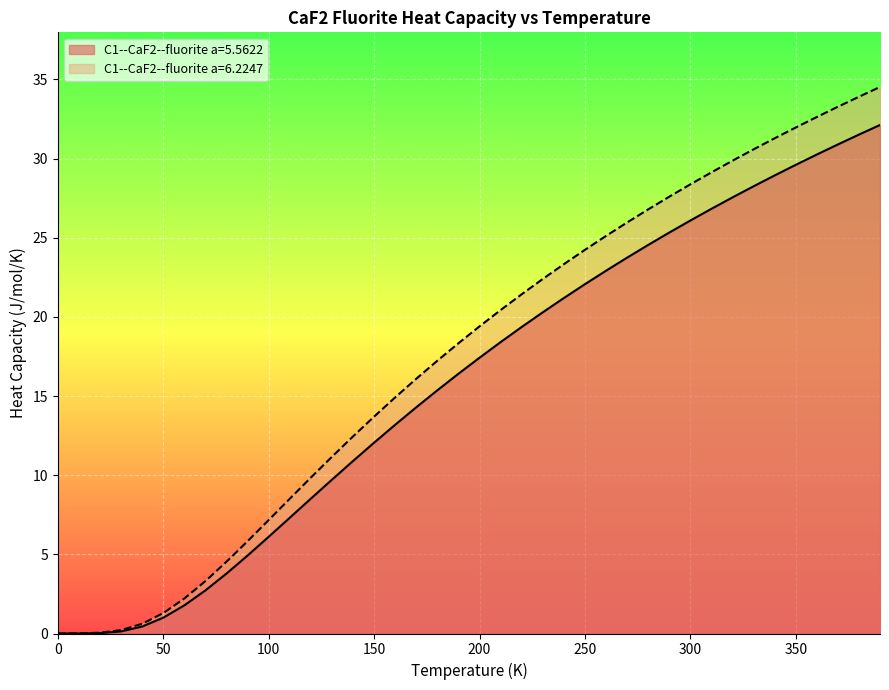

True or false: C1--CaF2--fluorite a=6.2247 and C1--CaF2--fluorite a=5.5622 intersect in this chart.

False